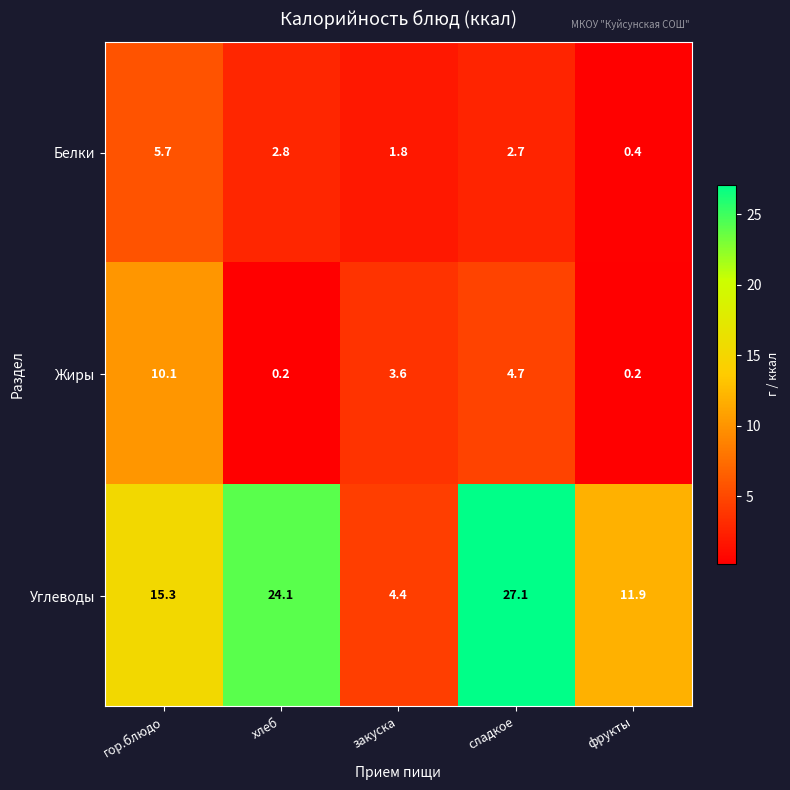

What is the difference between the maximum and second lowest values in the Углеводы series?

15.2